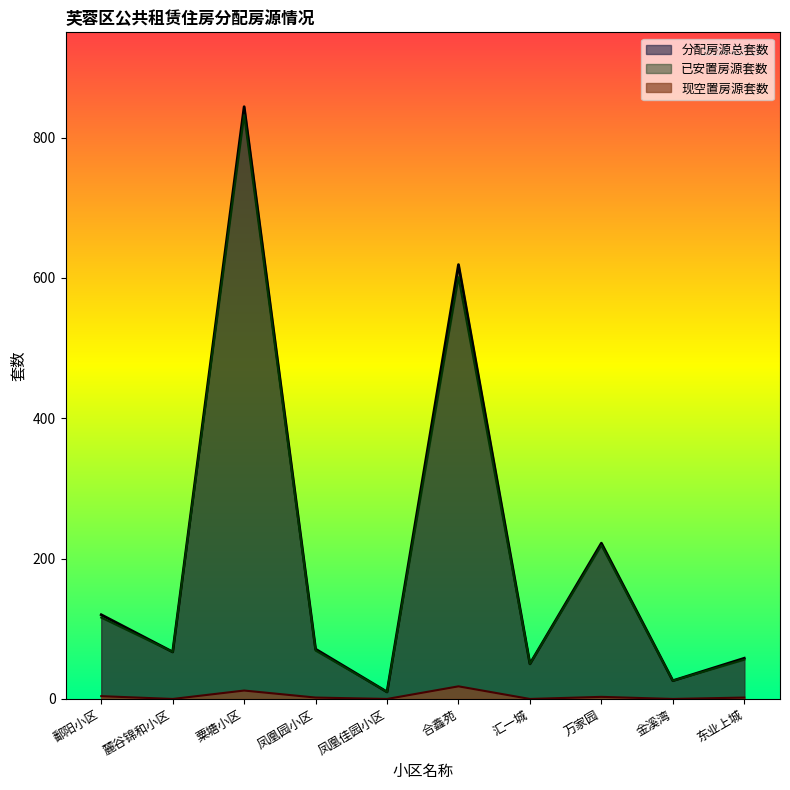

Does the chart display data point markers on the line(s)?

No